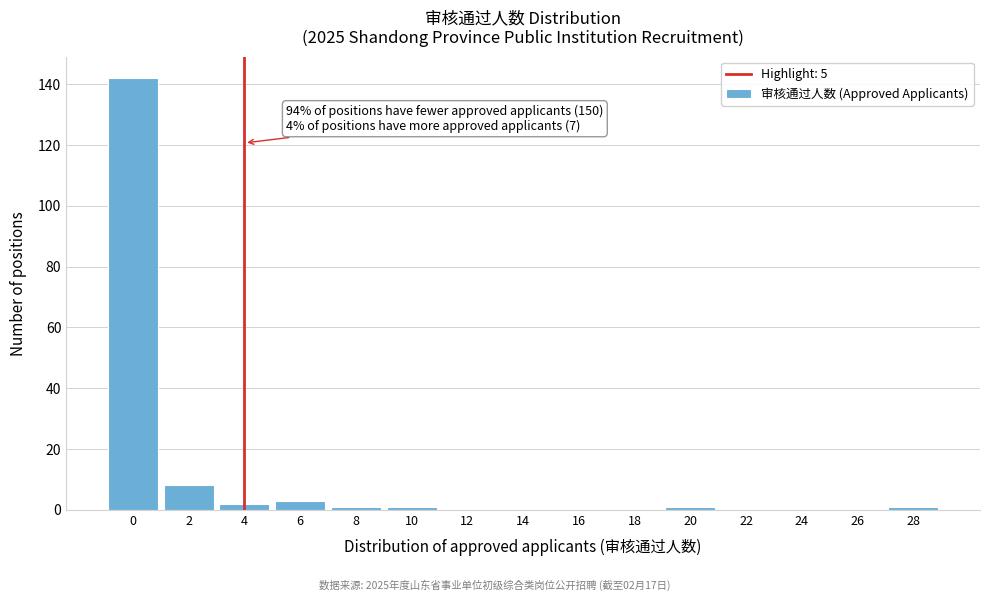

Reading left to right, what are all the values shown in this chart?

0=142	2=8	4=2	6=3	8=1	10=1	12=0	14=0	16=0	18=0	20=1	22=0	24=0	26=0	28=1